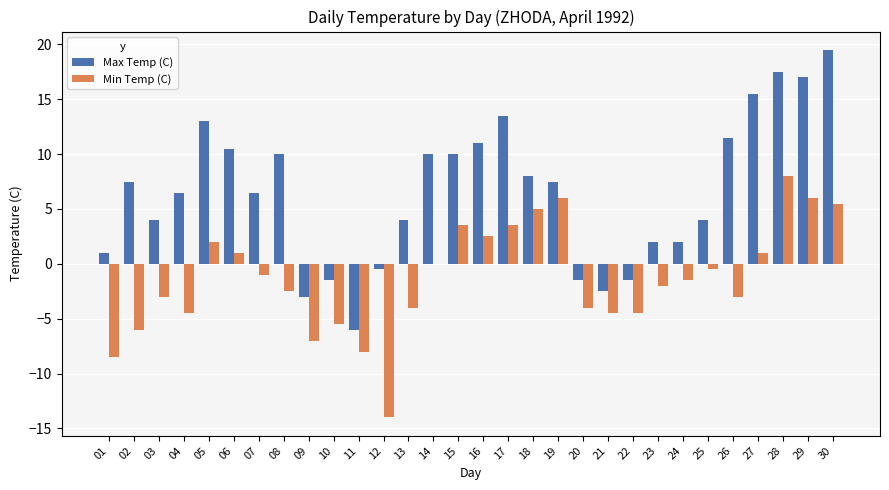

Reading left to right, list all the values displayed in this chart.

Max Temp (C): 01=1.0	02=7.5	03=4.0	04=6.5	05=13.0	06=10.5	07=6.5	08=10.0	09=-3.0	10=-1.5	11=-6.0	12=-0.5	13=4.0	14=10.0	15=10.0	16=11.0	17=13.5	18=8.0	19=7.5	20=-1.5	21=-2.5	22=-1.5	23=2.0	24=2.0	25=4.0	26=11.5	27=15.5	28=17.5	29=17.0	30=19.5
Min Temp (C): 01=-8.5	02=-6.0	03=-3.0	04=-4.5	05=2.0	06=1.0	07=-1.0	08=-2.5	09=-7.0	10=-5.5	11=-8.0	12=-14.0	13=-4.0	14=0.0	15=3.5	16=2.5	17=3.5	18=5.0	19=6.0	20=-4.0	21=-4.5	22=-4.5	23=-2.0	24=-1.5	25=-0.5	26=-3.0	27=1.0	28=8.0	29=6.0	30=5.5